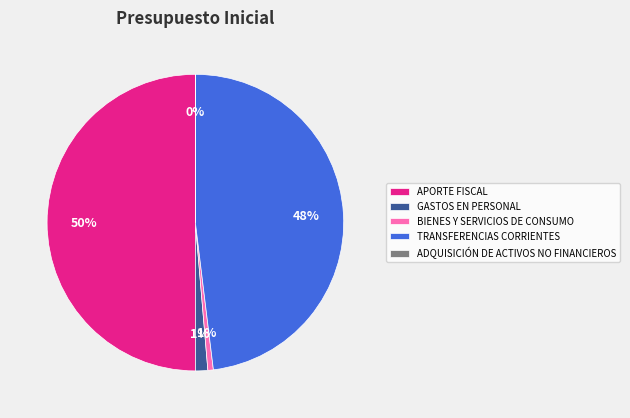

Is the sum of GASTOS EN PERSONAL and BIENES Y SERVICIOS DE CONSUMO greater than half?

No